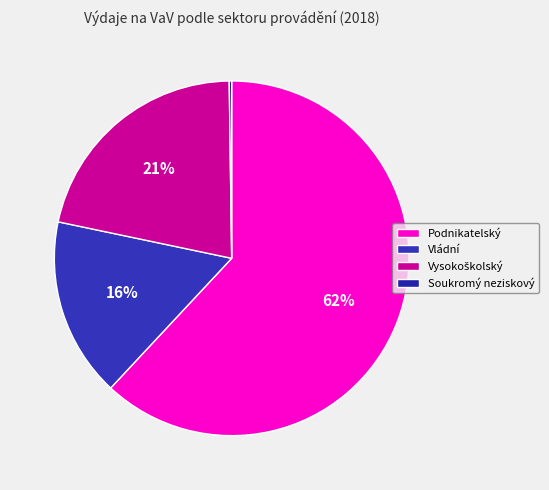

To the nearest percent, what percentage of the pie is Vládní?

16%